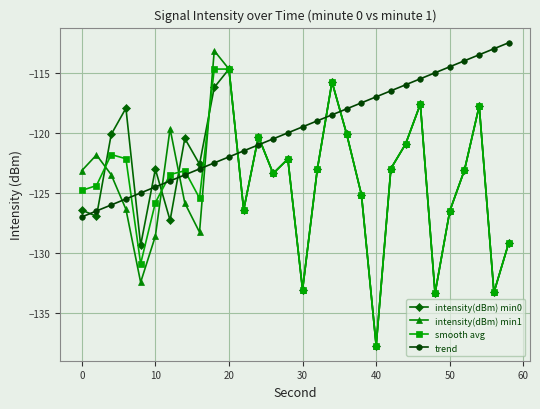

How many series are shown in this chart?

4